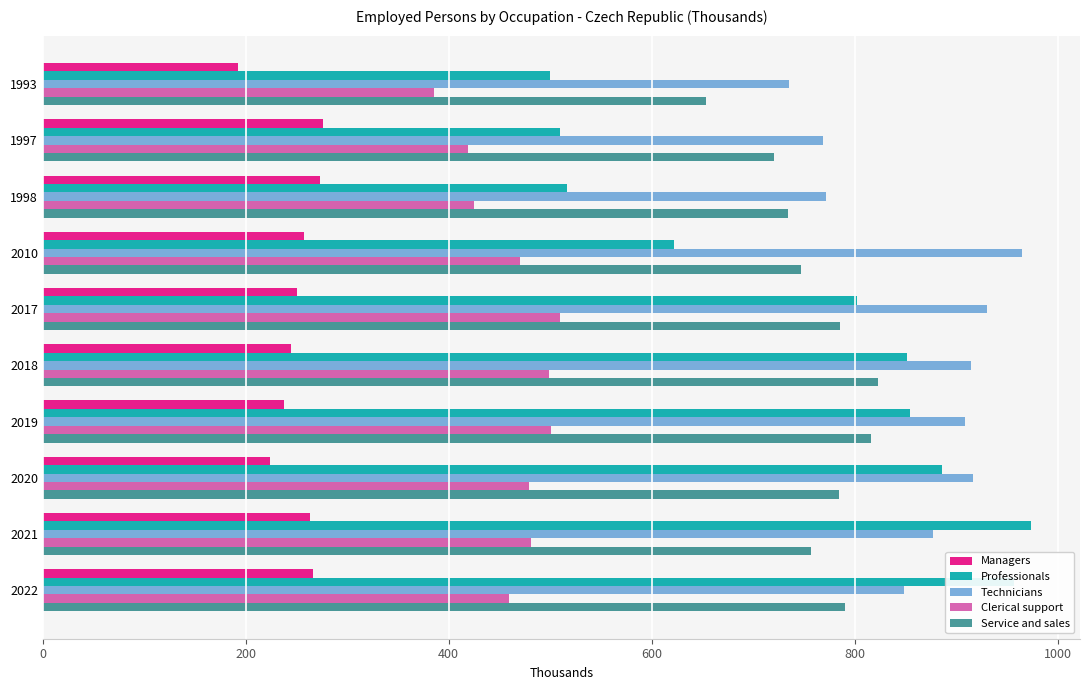

Is the value of Service and sales at 2021 greater than the value of Professionals at 2021?

No